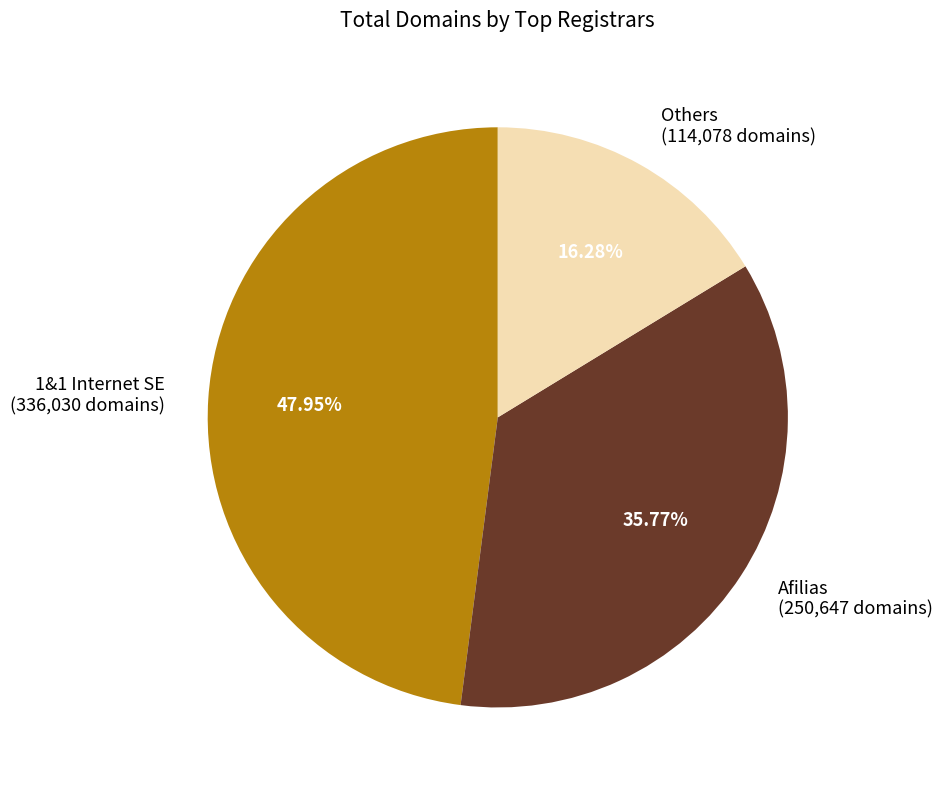

Is Afilias (250,647 domains) the majority of the pie?

No